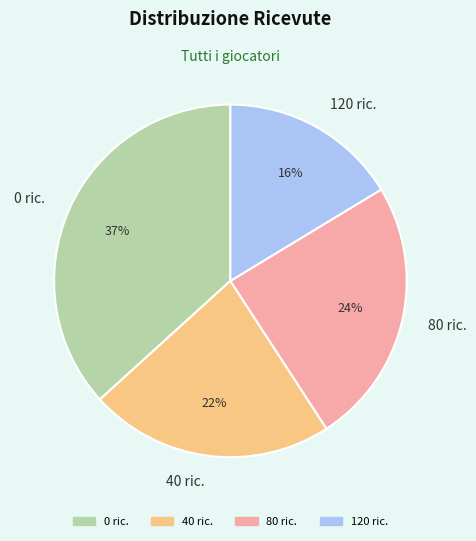

Is there any slice that represents more than half of the pie?

No